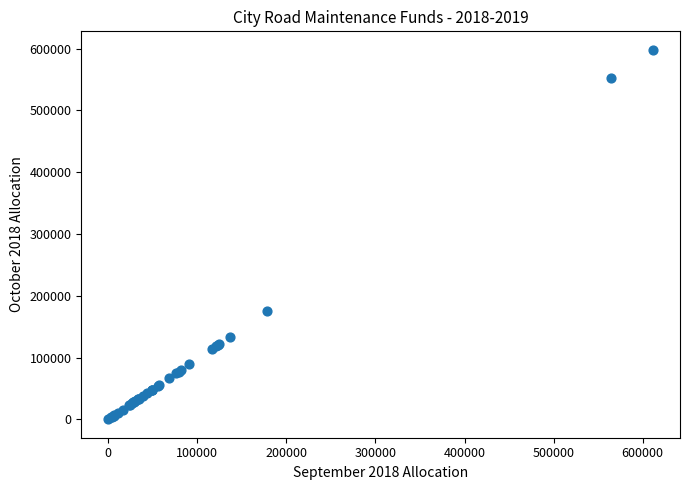

What Y value in the scatter plot is closest to 299115?

174760.3